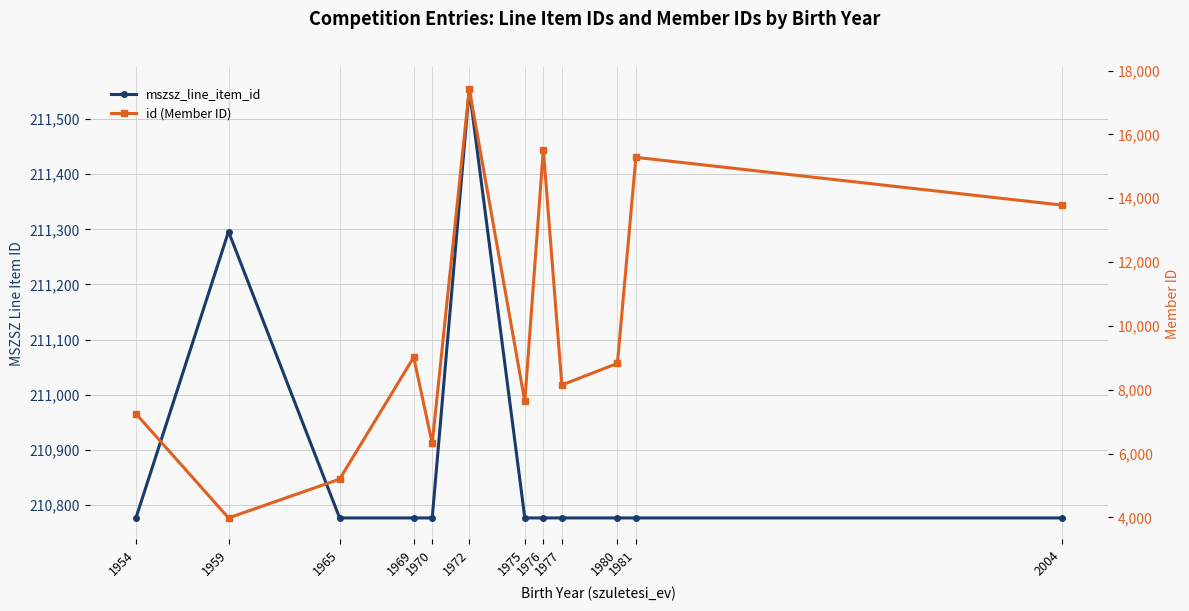

Where is id (Member ID) nearest to the value 10703?

1969